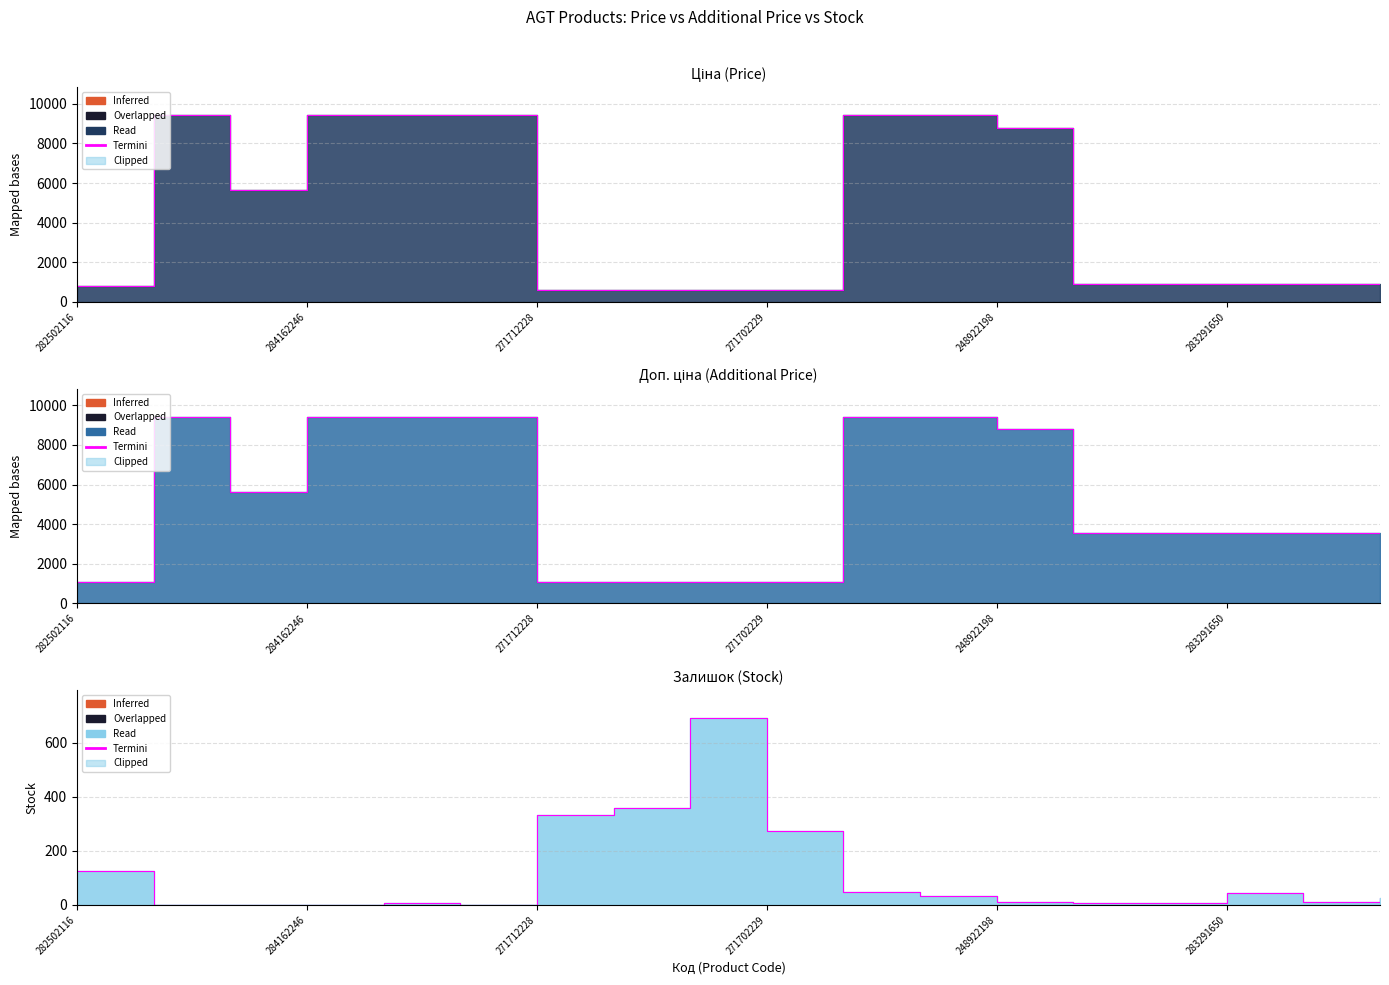

Does the chart display data point markers on the line(s)?

No